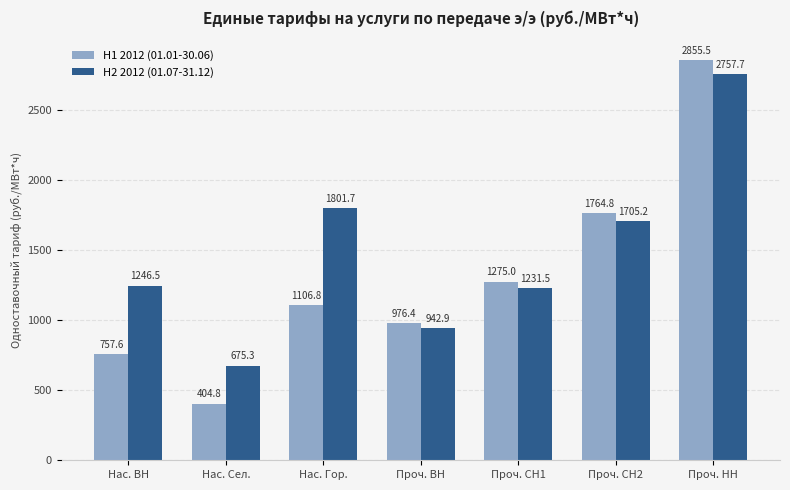

Which series changed the most between Нас. ВН and Проч. СН1?

H1 2012 (01.01-30.06)